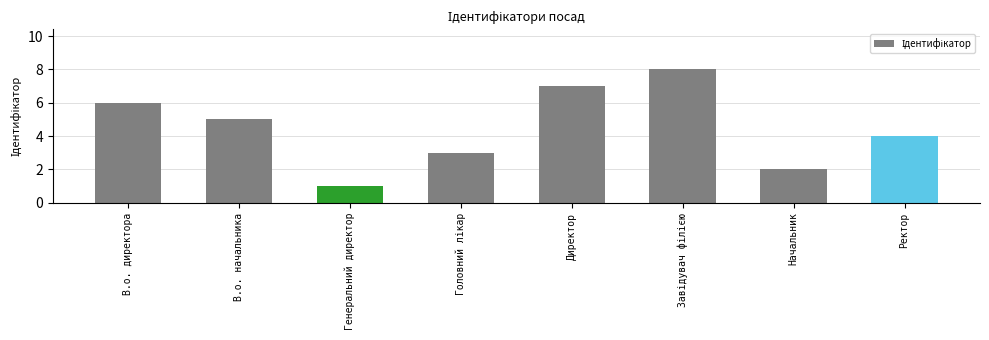

What is the difference between the maximum and minimum values?

7